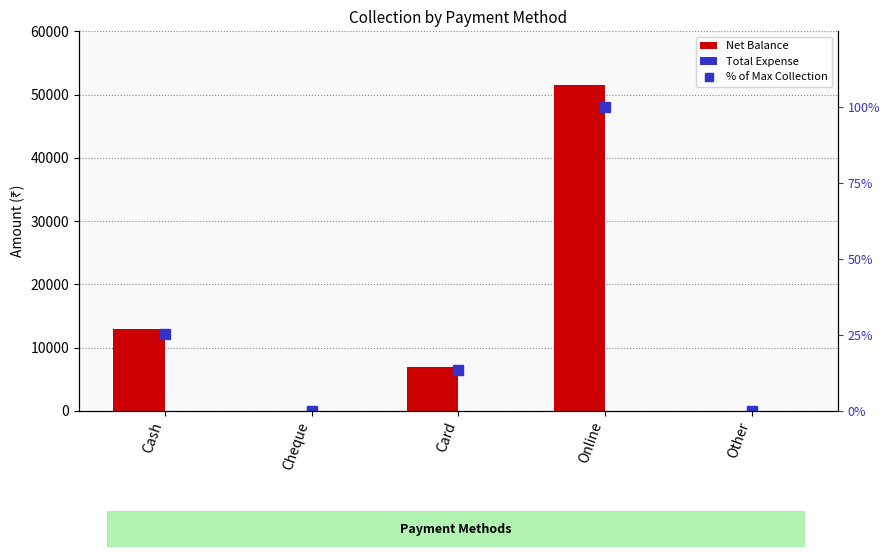

Is it true that % of Max Collection equals 0.0 at Other?

True